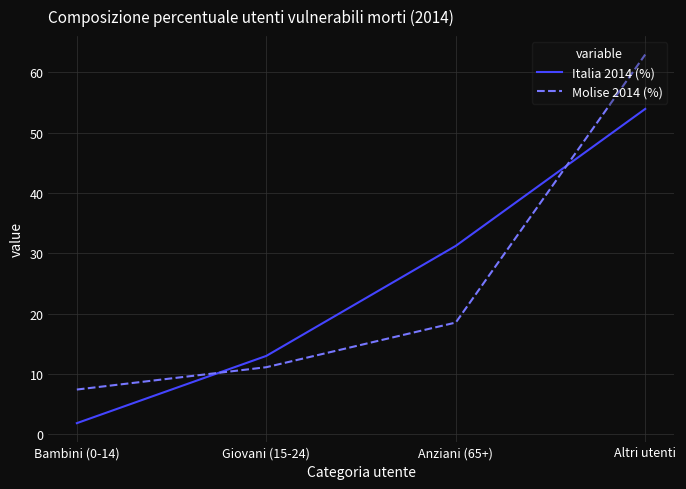

True or false: Molise 2014 (%) has more than 1 interior local peaks.

False